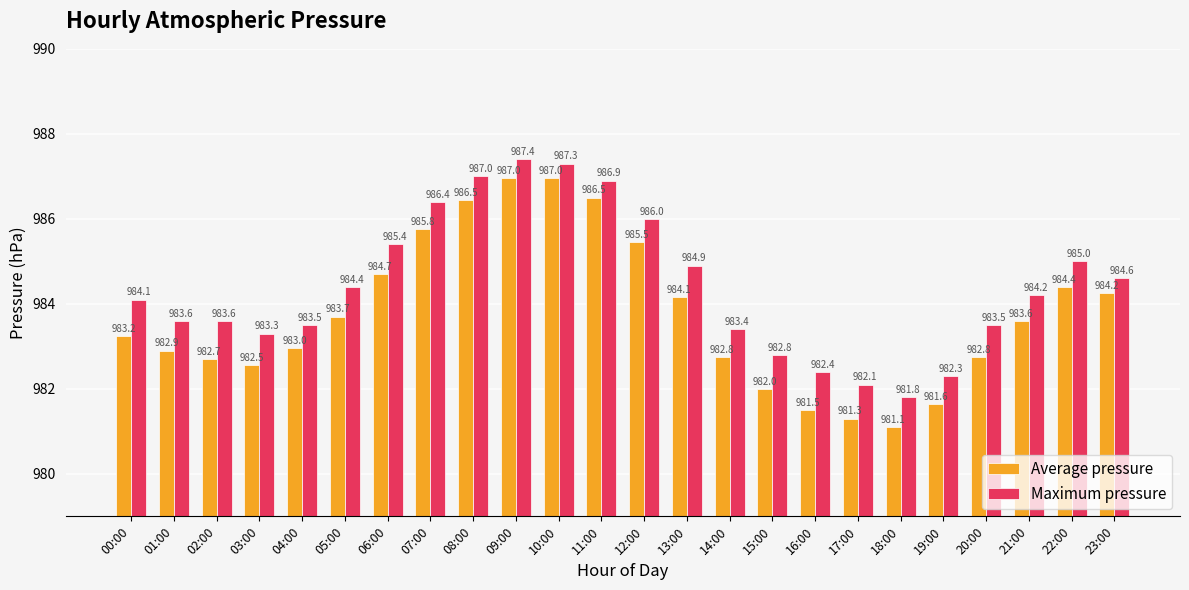

Which series has the largest total across all categories?

Maximum pressure